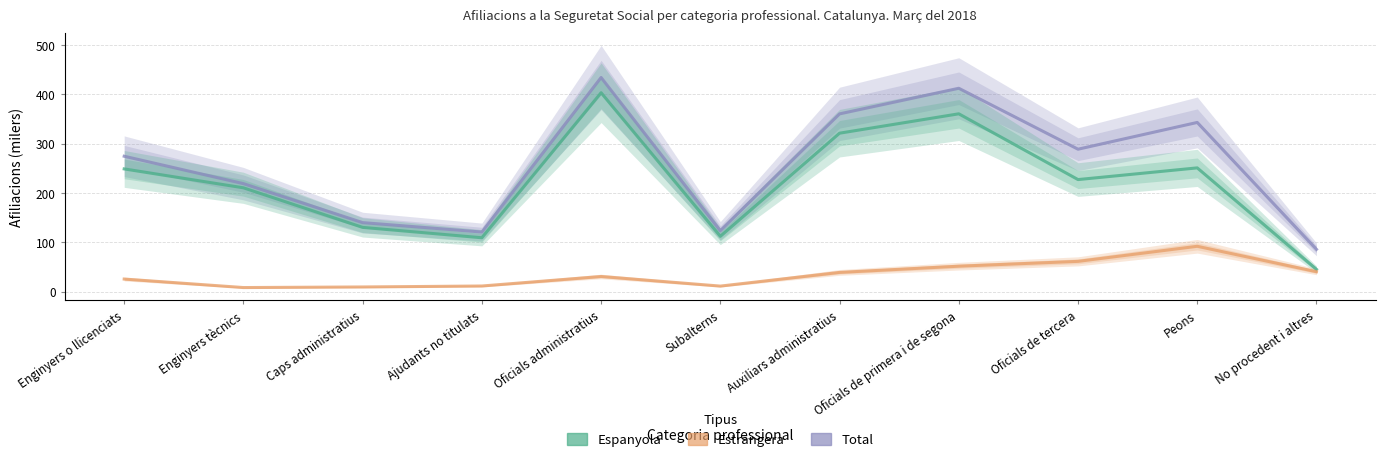

What is the spread (max minus min) of values at Ajudants no titulats?

109.3